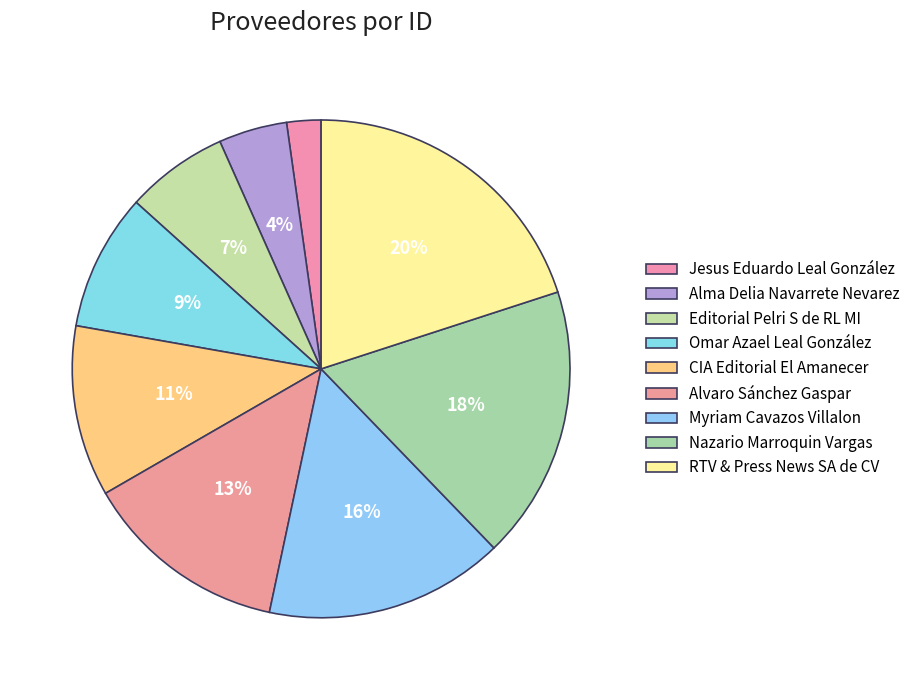

What is the change in value from Editorial Pelri S de RL MI to Nazario Marroquin Vargas?

+5